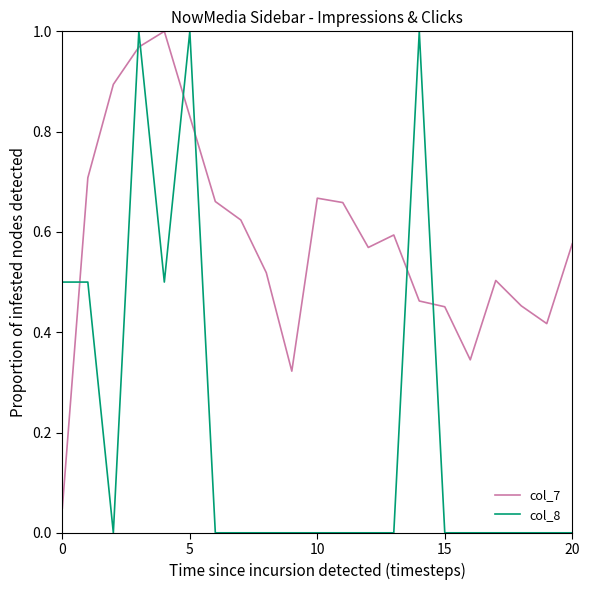

How many series are shown in this chart?

2